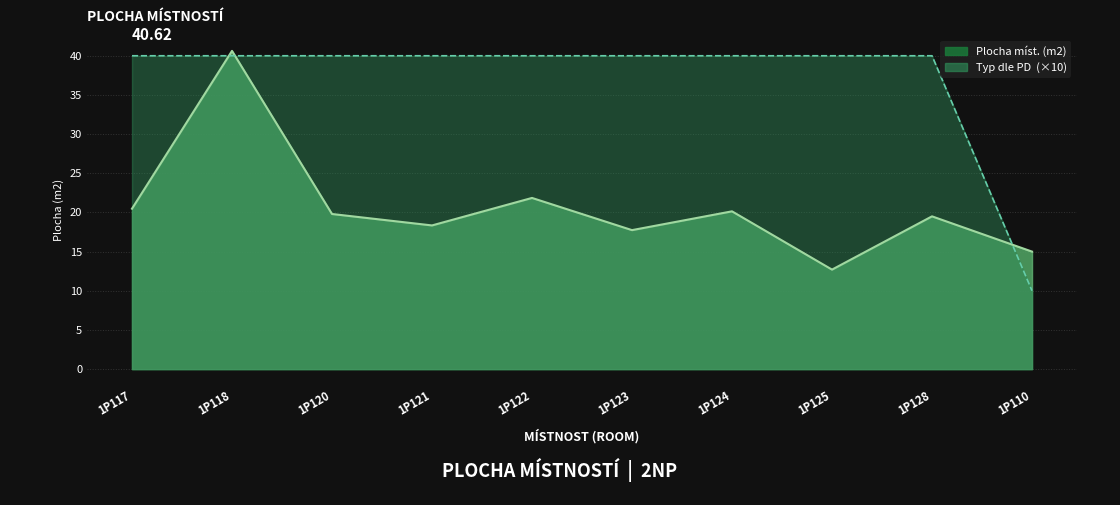

List the series in order of their peak value, highest first.

Plocha míst. (m2), Typ dle PD 